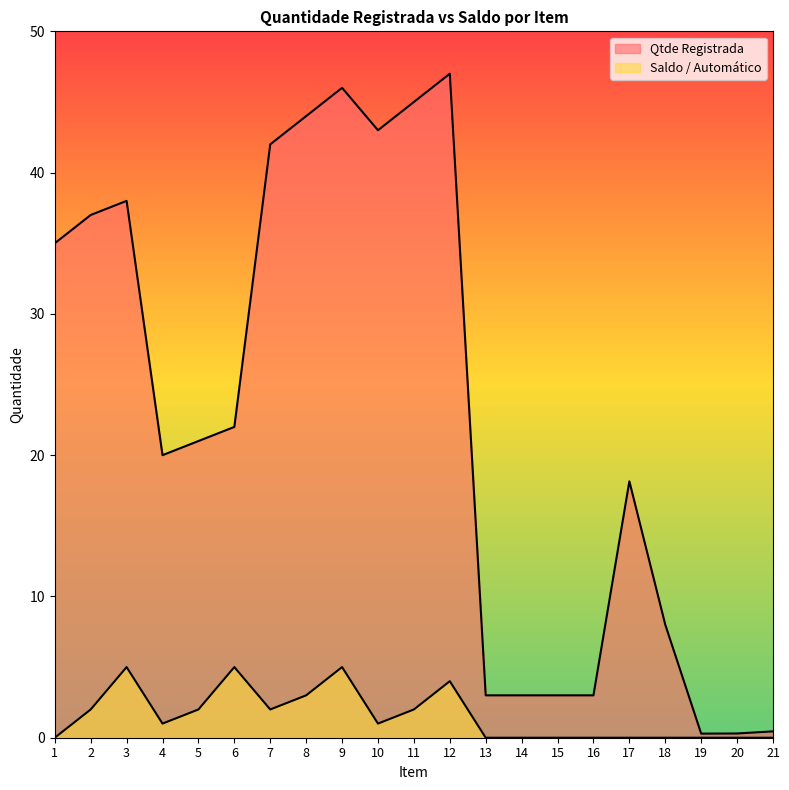

Between 19 and 4, which is larger?

4